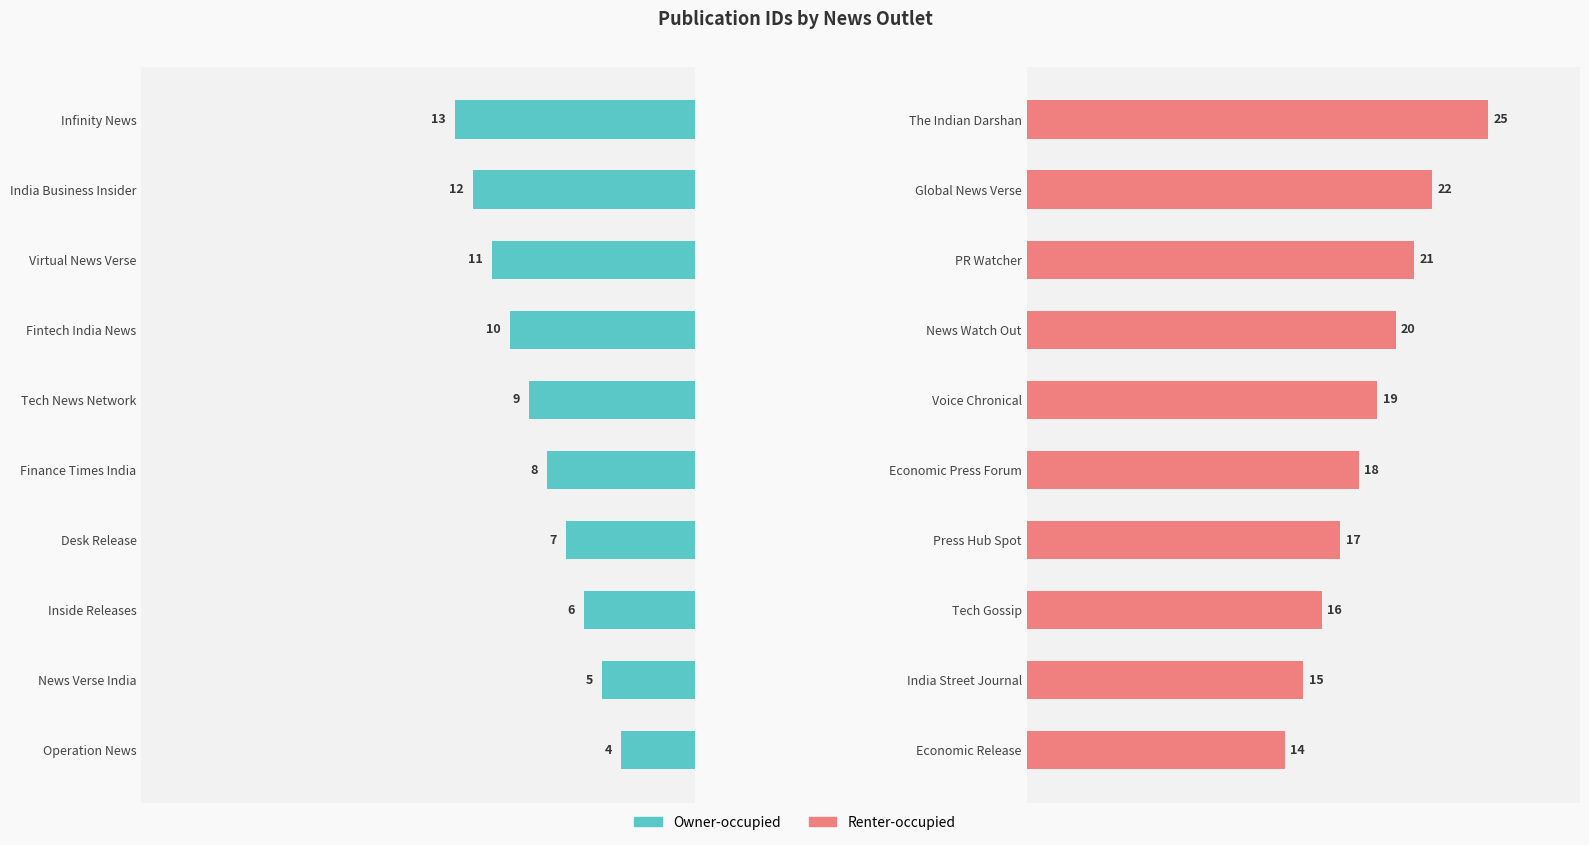

How many data points in Owner-occupied are above 9?

4